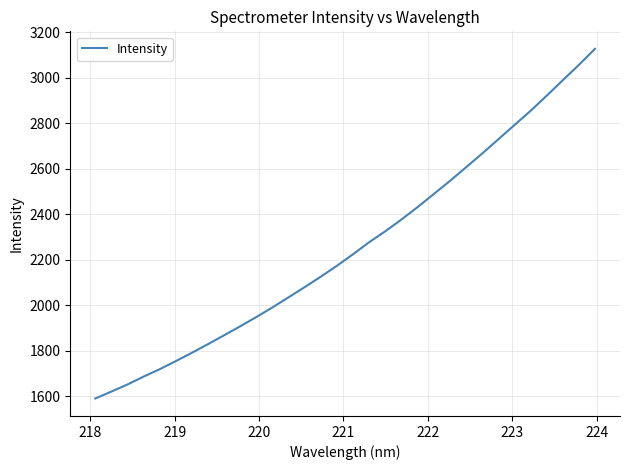

What is the minimum value shown in the chart?

1591.0